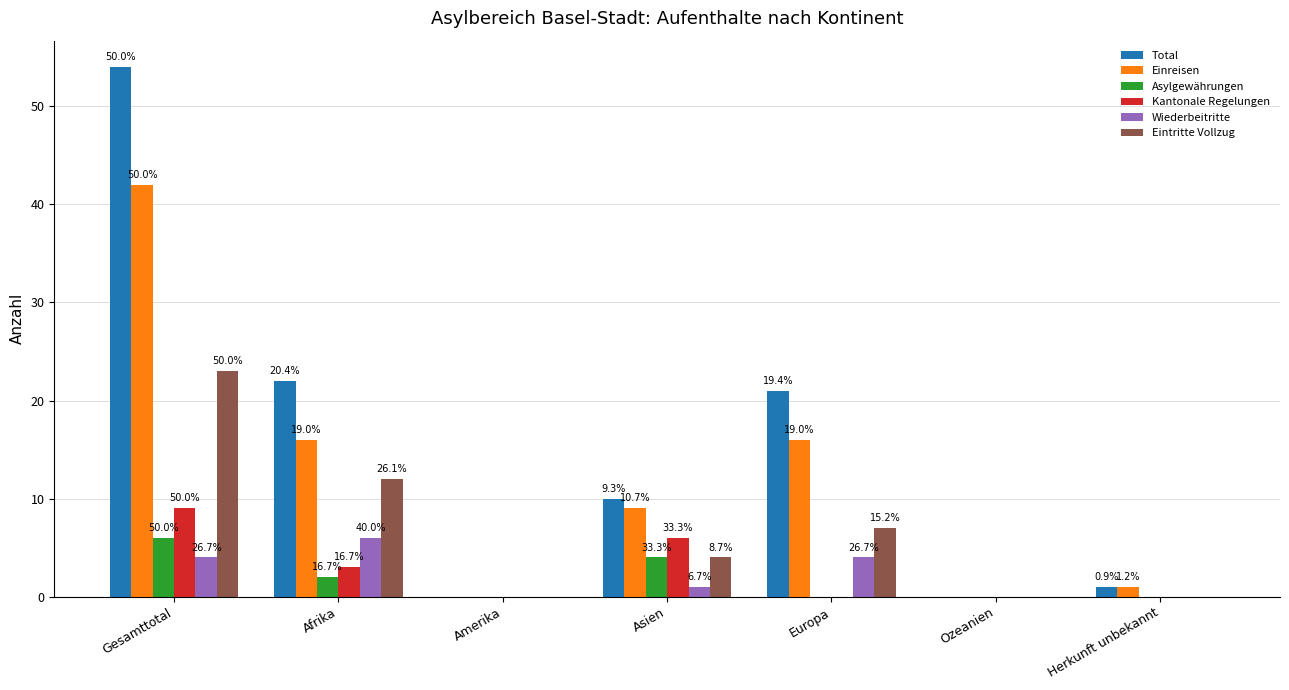

At how many categories does at least one series exceed 12?

3